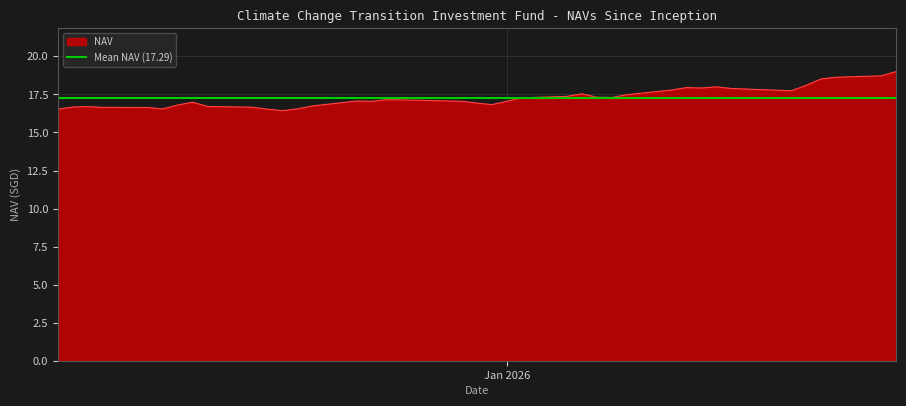

Read the value at 12/04/2025.

16.7